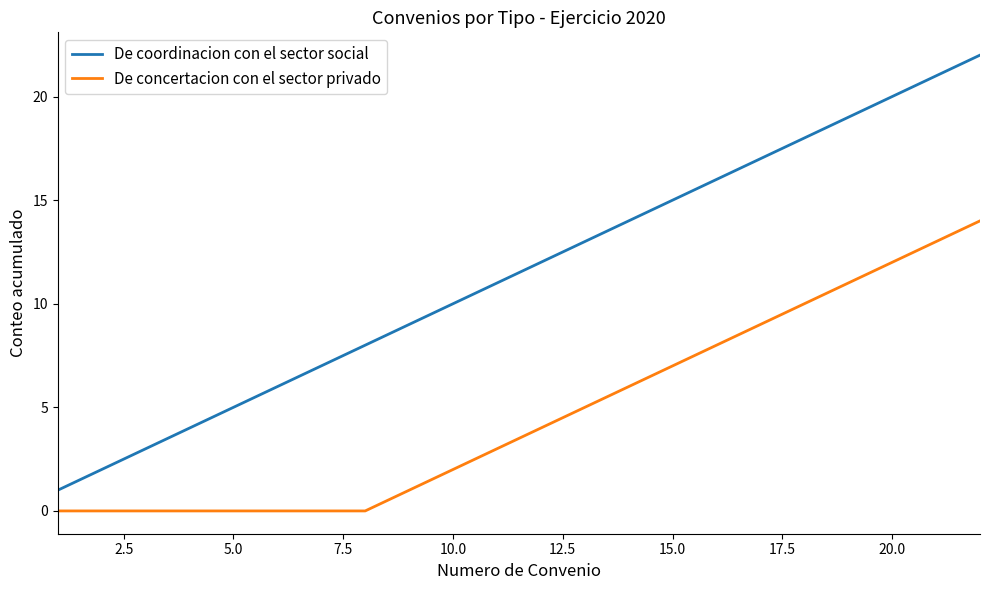

Does the chart display data point markers on the line(s)?

No